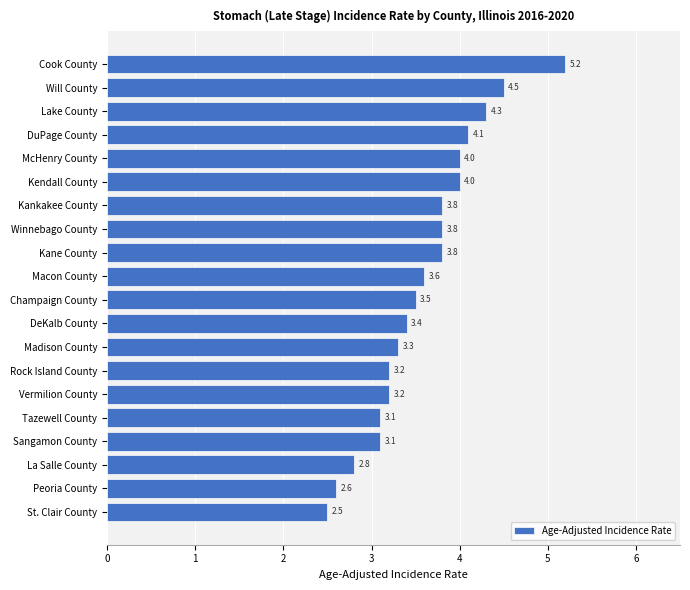

True or false: the data shows 3.1 at Sangamon County.

True